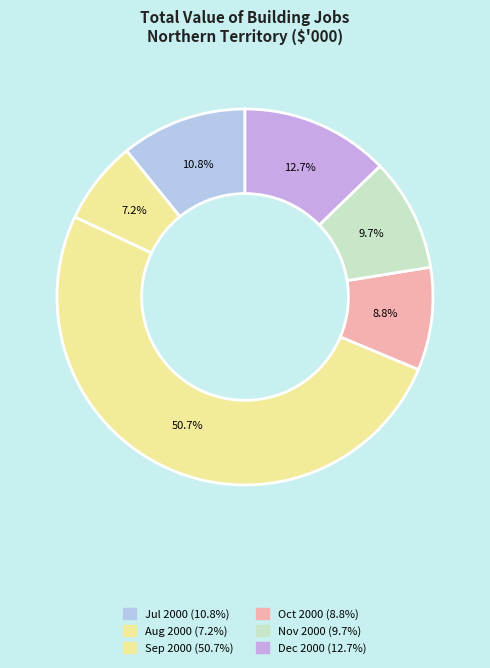

Count the number of slices in the pie.

6